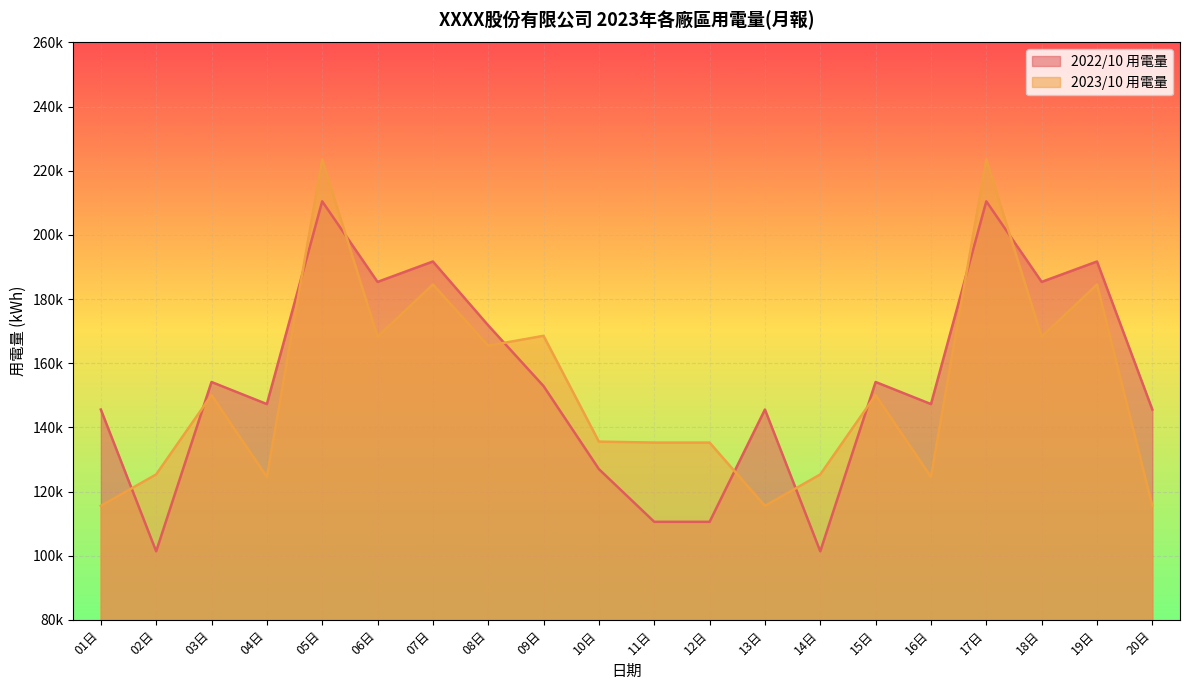

Is it true that 2023/10 用電量 equals 124544.0 at 04日?

True